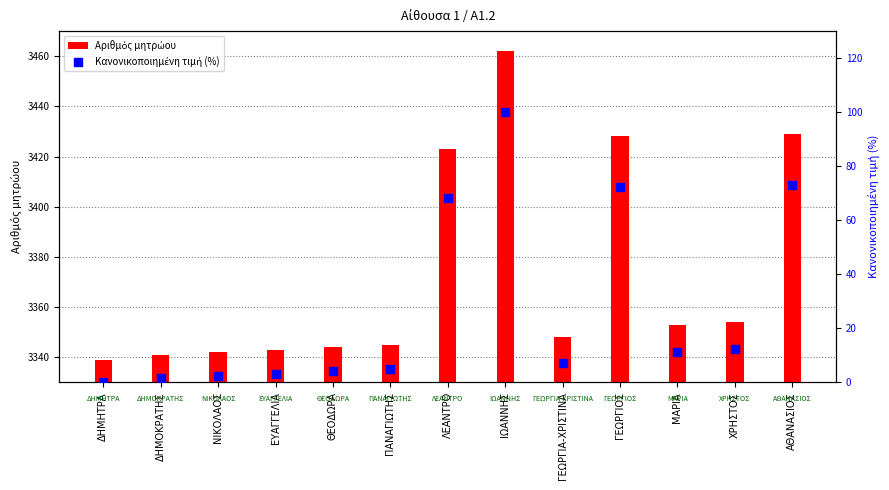

What are all the series names shown in the legend?

Αριθμός μητρώου, Κανονικοποιημένη τιμή (%)